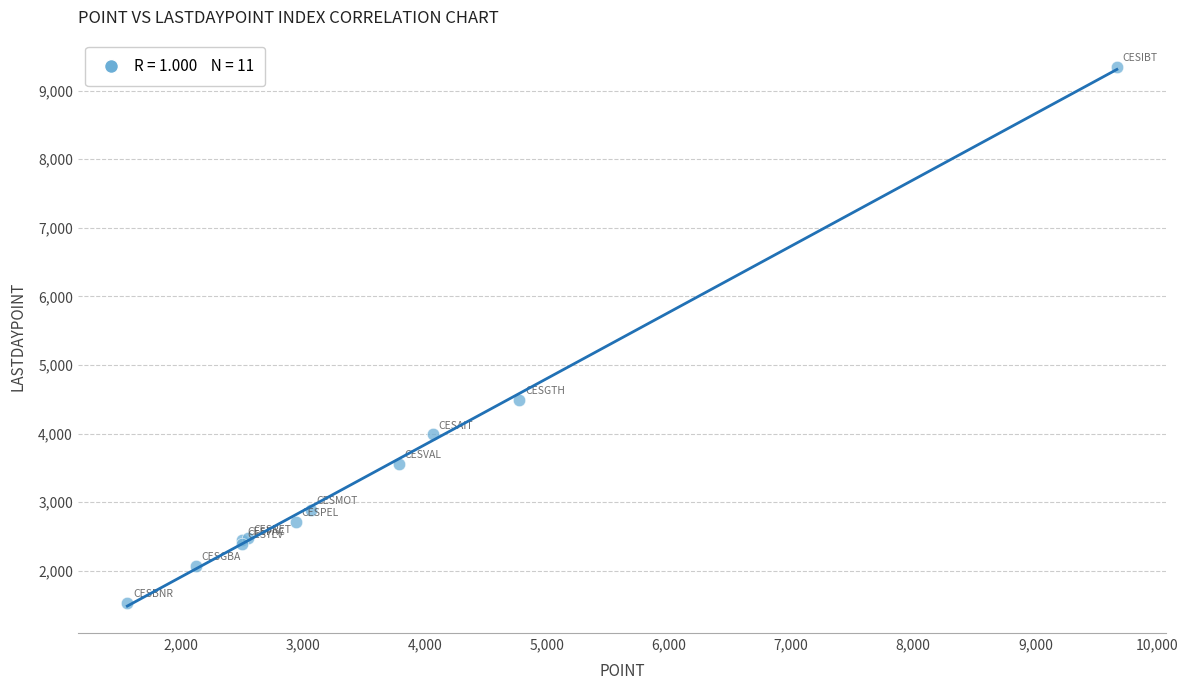

What Y value in the scatter plot is closest to 5443?

4493.7